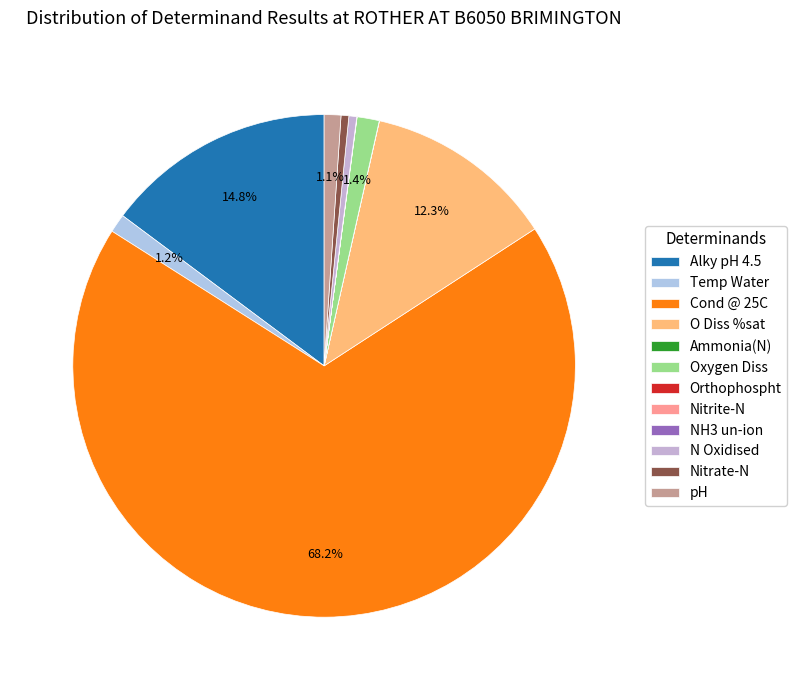

Does any single category account for the majority?

Yes